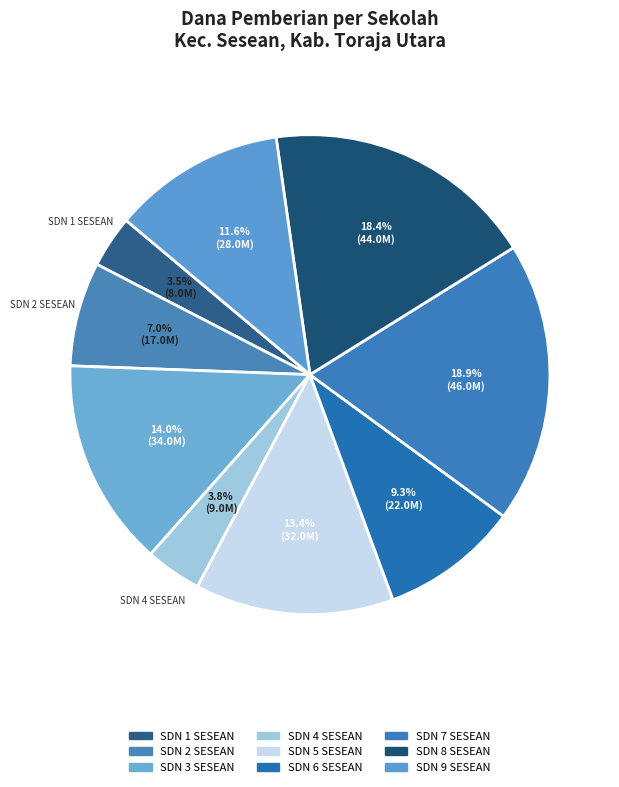

Rank the categories by value from highest to lowest.

SD NEGERI 7 SESEAN, SD NEGERI 8 SESEAN, SD NEGERI 3 SESEAN, SD NEGERI 5 SESEAN, SD NEGERI 9 SESEAN, SD NEGERI 6 SESEAN, SD NEGERI 2 SESEAN, SD NEGERI 4 SESEAN, SD NEGERI 1 SESEAN